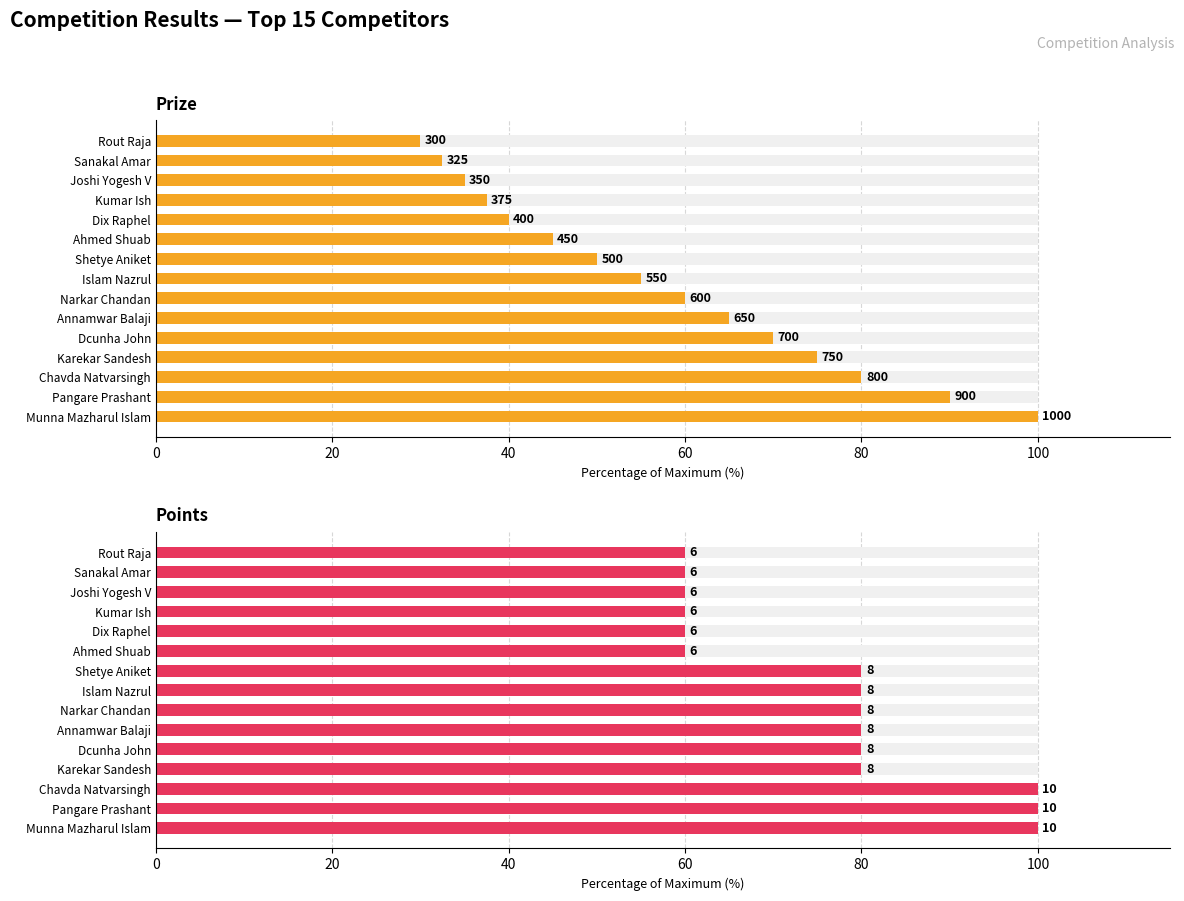

What is the minimum value shown in the chart?

30.0